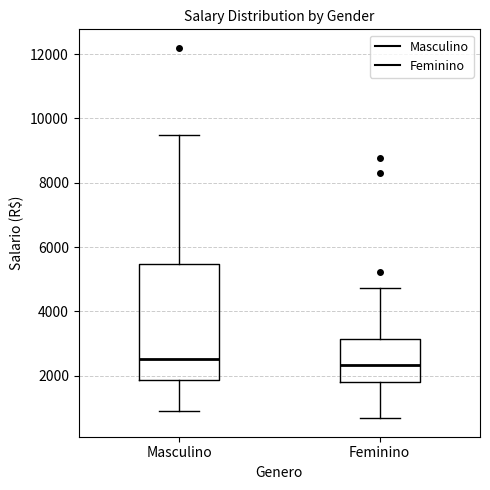

Reading left to right, read every box against the y-axis: the position of its median line, the range the box covers, and the ends of its whiskers. The values are not printed on the chart, so give them approximately, as read against the axis.

Masculino: median 2600, box 1800 to 5400, whiskers 1000 to 9400
Feminino: median 2400, box 1800 to 3200, whiskers 600 to 4800